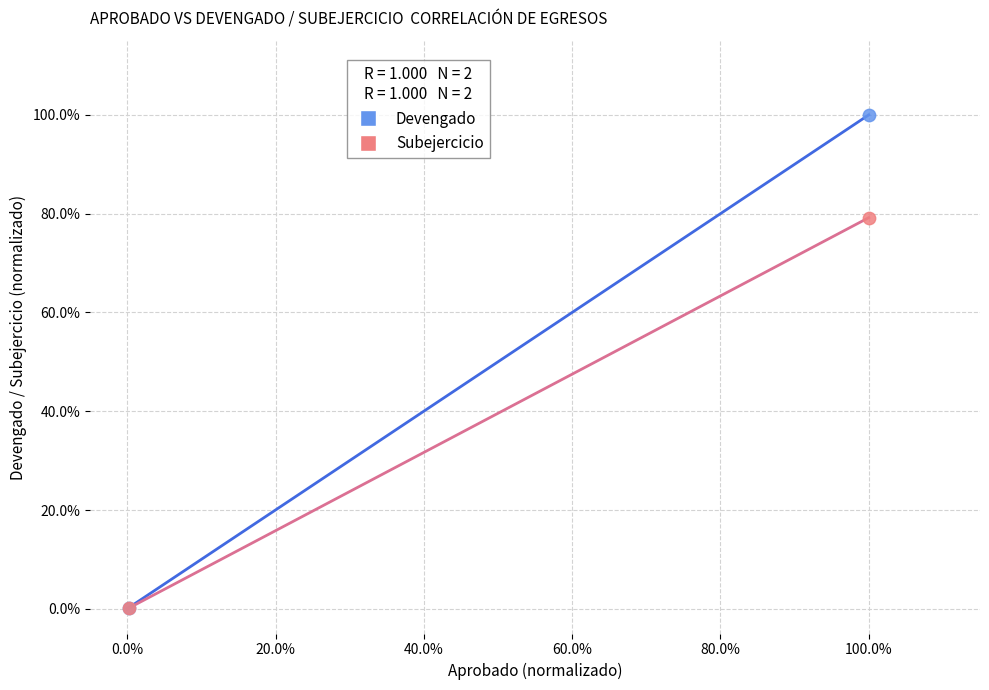

Which series reaches the maximum Y coordinate?

Devengado